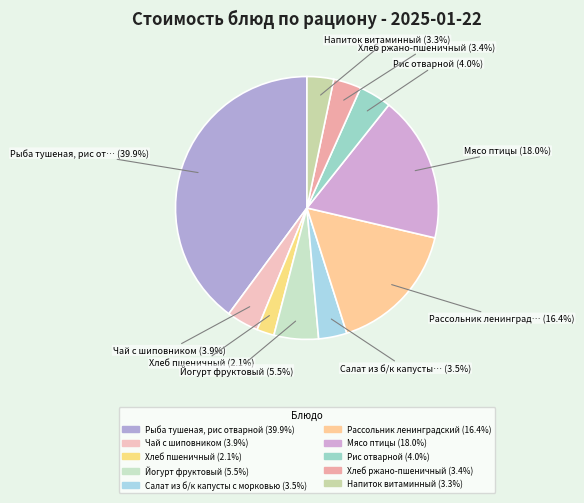

To the nearest percent, what portion does Хлеб пшеничный represent?

2%